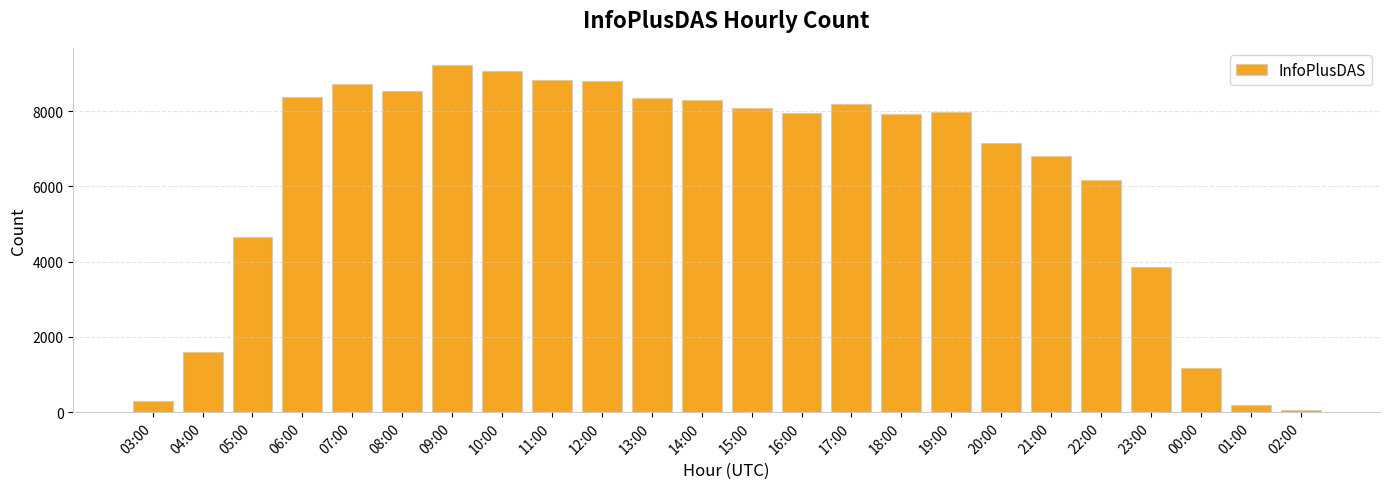

What is the label of the 17th bar from the right?

10:00